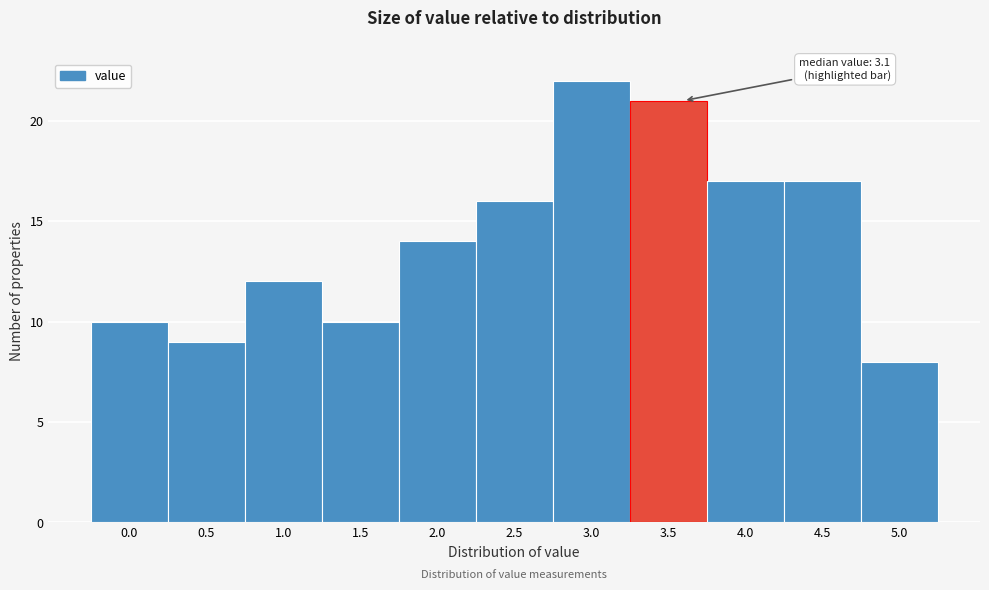

Reading left to right, transcribe all the data shown in this chart.

0.0=10	0.5=9	1.0=12	1.5=10	2.0=14	2.5=16	3.0=22	3.5=21	4.0=17	4.5=17	5.0=8